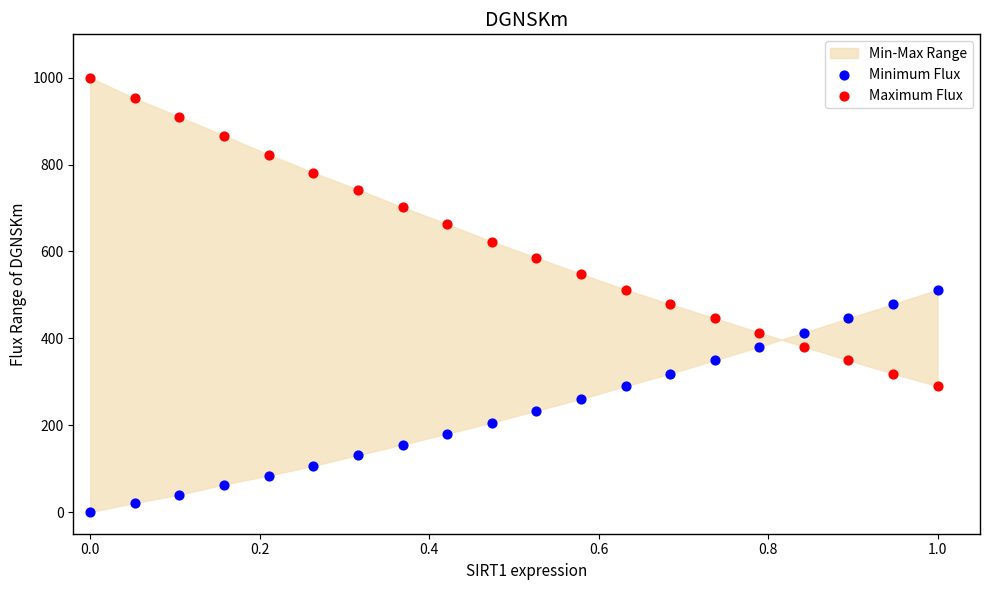

Which series reaches the maximum Y coordinate?

Maximum Flux